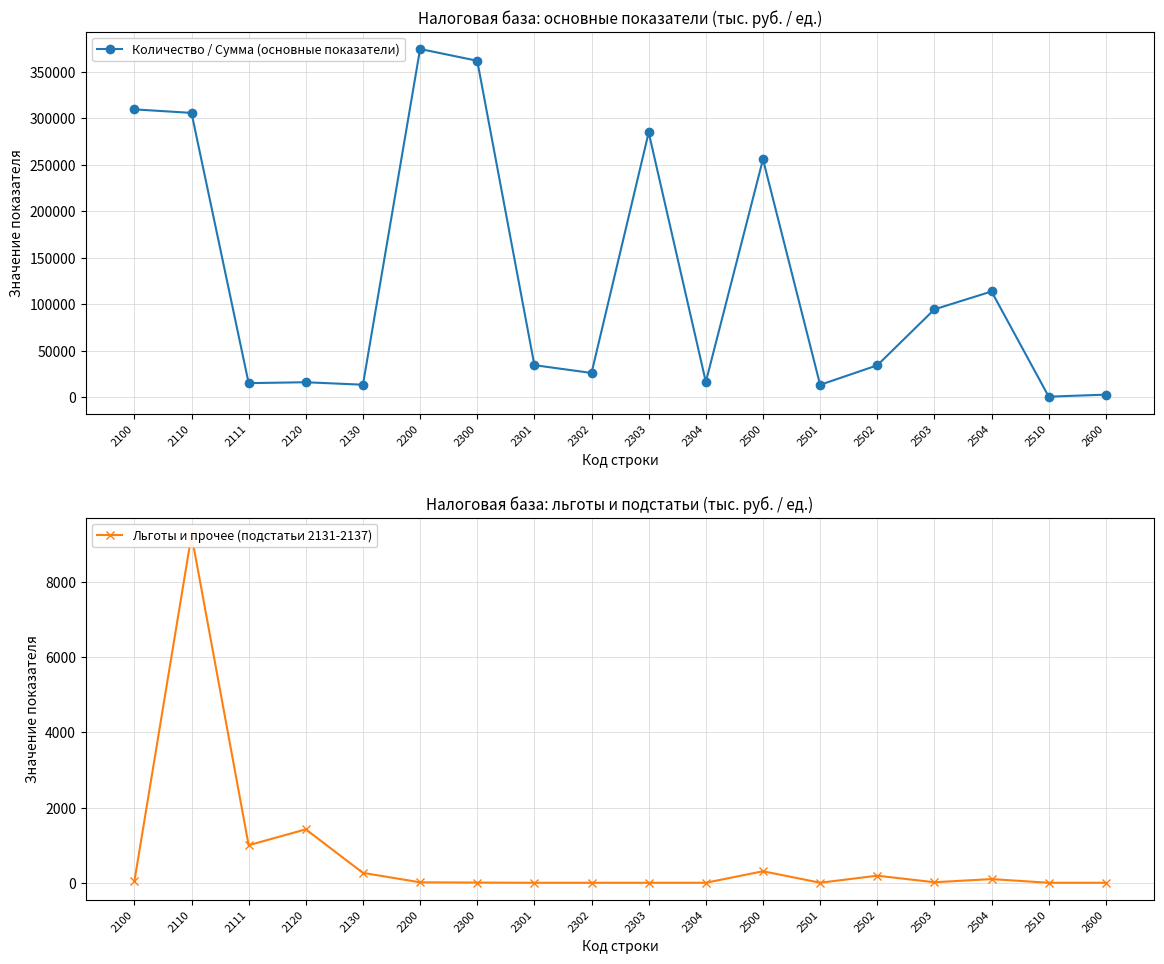

At which category is the sum across all series the highest?

2200